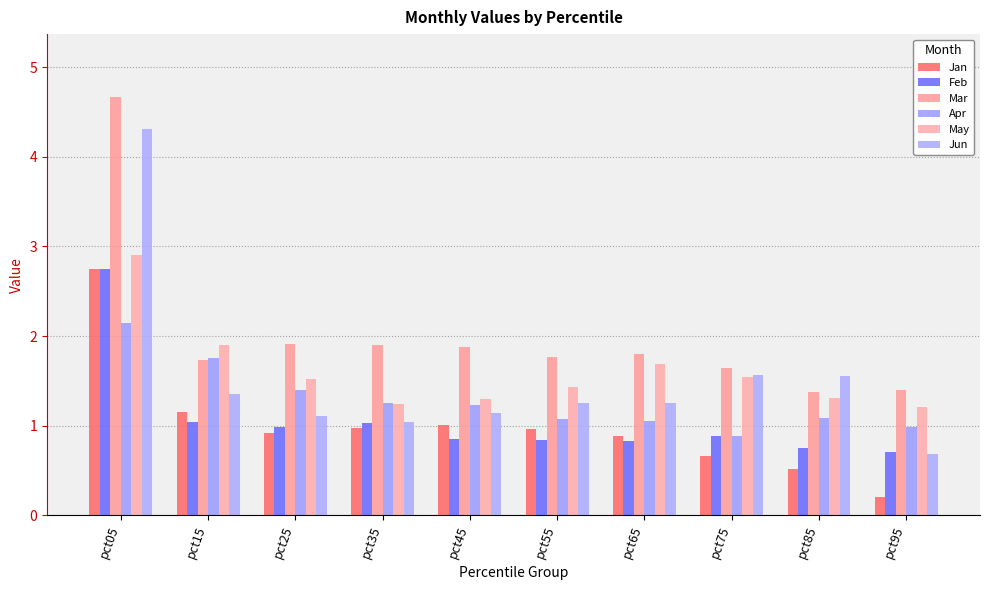

What is the maximum value shown in the chart?

4.7